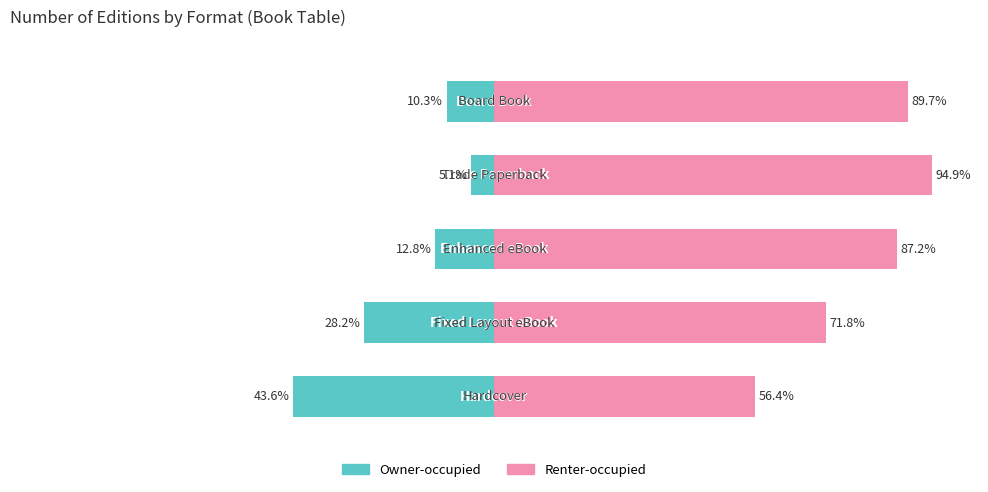

The value of Renter-occupied at 3 is 26.0. True or false?

False